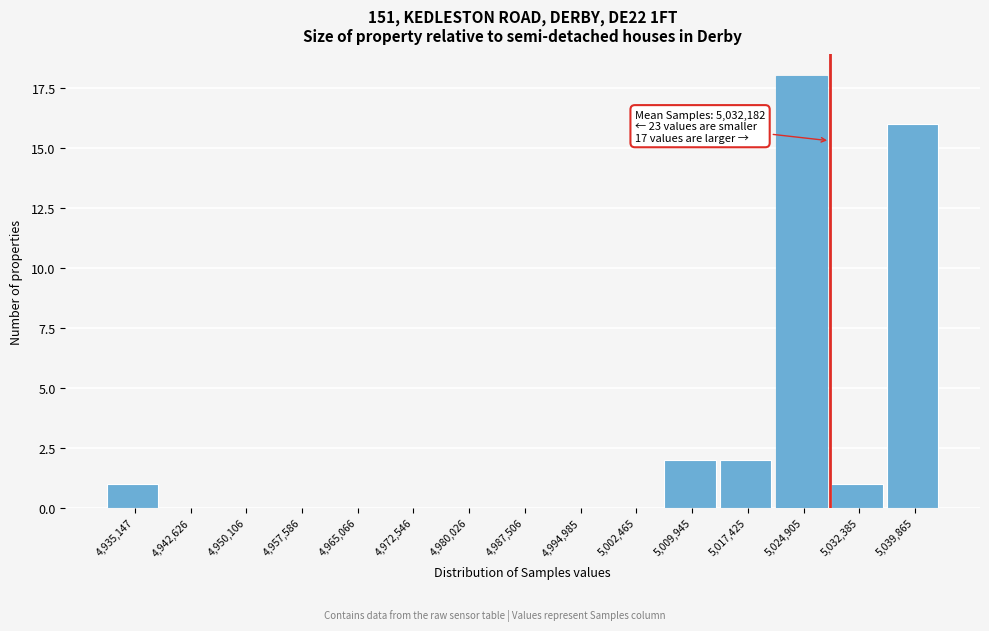

Reading right to left, extract all data points from this chart.

5,039,865=16	5,032,385=1	5,024,905=18	5,017,425=2	5,009,945=2	5,002,465=0	4,994,985=0	4,987,506=0	4,980,026=0	4,972,546=0	4,965,066=0	4,957,586=0	4,950,106=0	4,942,626=0	4,935,147=1